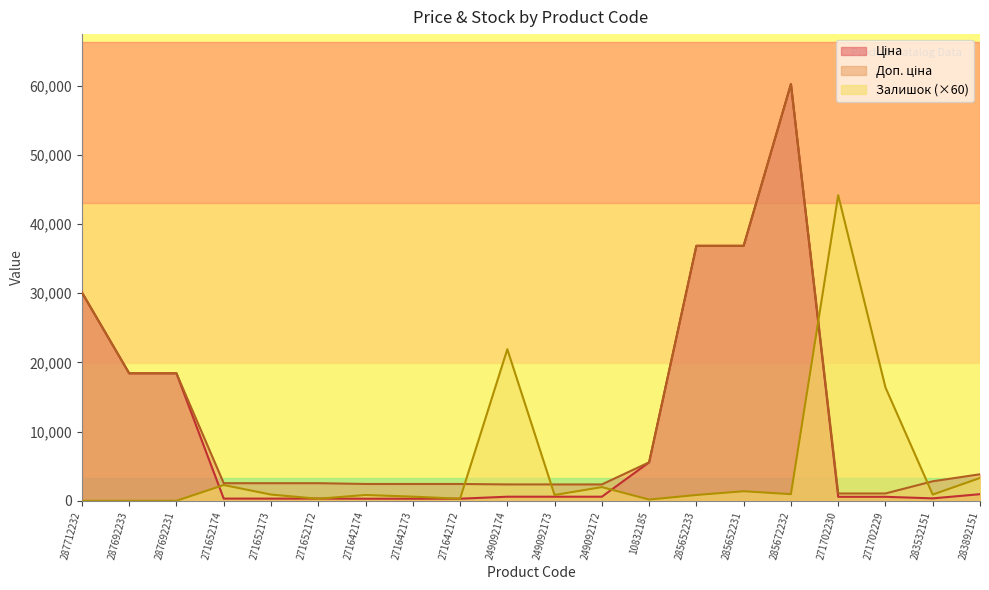

Reading left to right, transcribe all the data shown in this chart.

Ціна: 287712232=30102.8	287692233=18420.9	287692231=18420.9	271652174=318.3	271652173=318.3	271652172=318.3	271642174=304.1	271642173=304.1	271642172=304.1	249092174=591.6	249092173=591.6	249092172=591.6	10832185=5560.3	285652233=36841.8	285652231=36841.8	285672232=60205.6	271702230=578.1	271702229=578.1	283532151=352.6	283892151=958.4
Доп. ціна: 287712232=30102.8	287692233=18420.9	287692231=18420.9	271652174=2546.4	271652173=2546.4	271652172=2546.4	271642174=2432.8	271642173=2432.8	271642172=2432.8	249092174=2366.5	249092173=2366.5	249092172=2366.5	10832185=5560.3	285652233=36841.8	285652231=36841.8	285672232=60205.6	271702230=1060.0	271702229=1060.0	283532151=2821.2	283892151=3833.8
Залишок: 287712232=0.0	287692233=0.0	287692231=0.0	271652174=2280.0	271652173=900.0	271652172=300.0	271642174=840.0	271642173=600.0	271642172=300.0	249092174=21900.0	249092173=840.0	249092172=1980.0	10832185=180.0	285652233=840.0	285652231=1380.0	285672232=960.0	271702230=44160.0	271702229=16380.0	283532151=900.0	283892151=3300.0